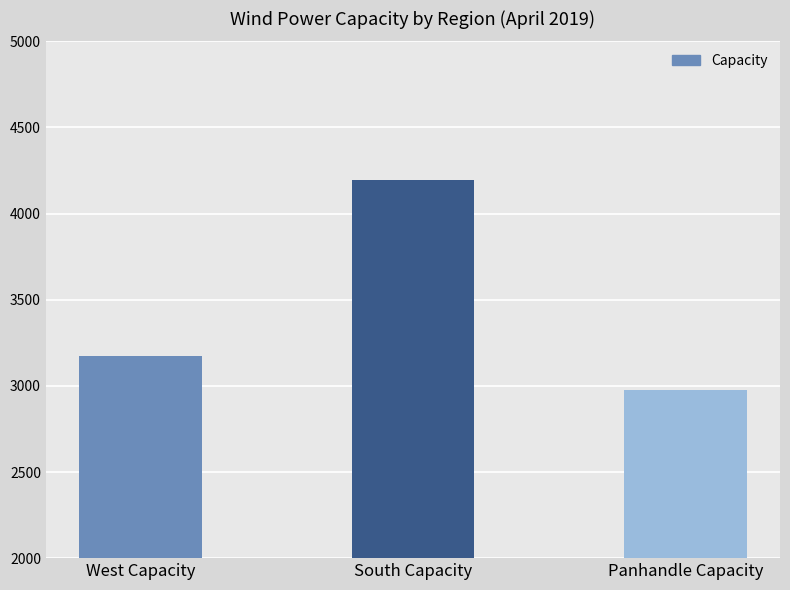

Reading left to right, extract all data points from this chart.

West Capacity=3176	South Capacity=4196	Panhandle Capacity=2977